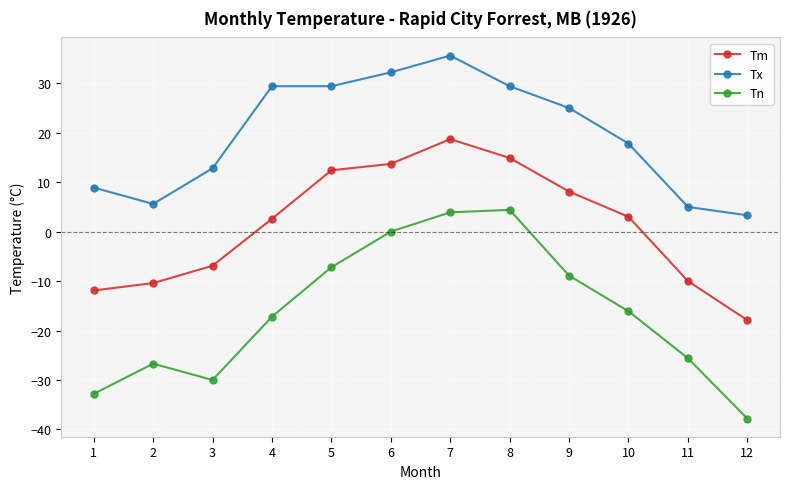

Is this an area chart (filled region under the line)?

No